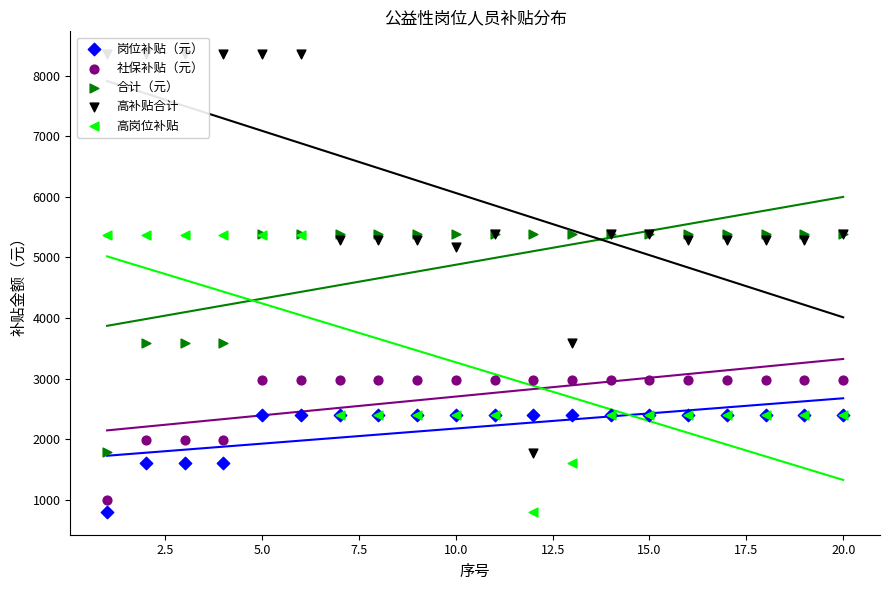

Which series has the widest spread of Y values?

高补贴合计